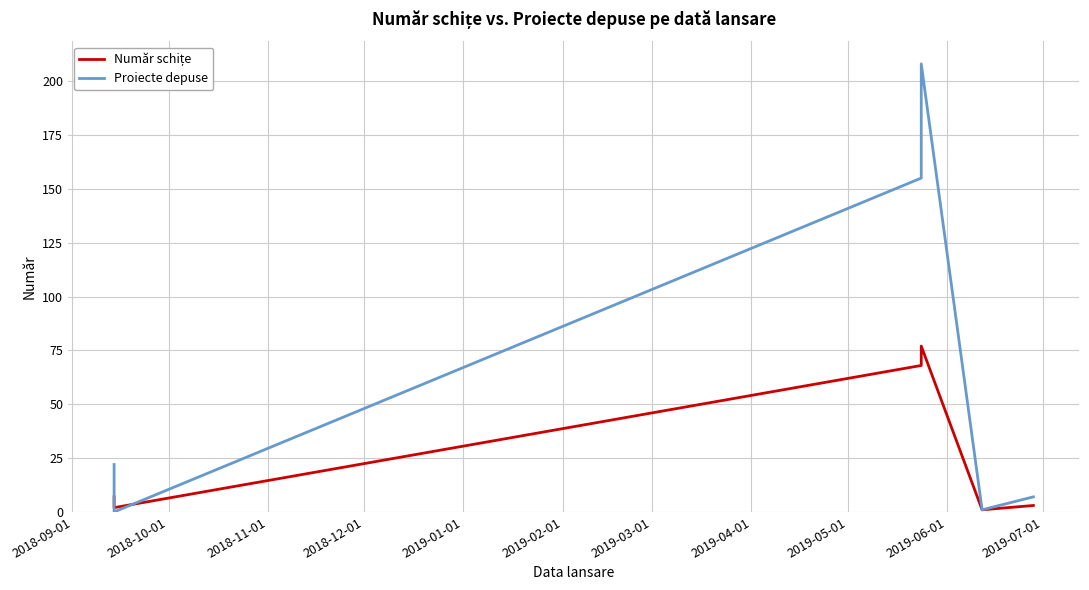

What is the total value across all series at 2019-02-01?

10